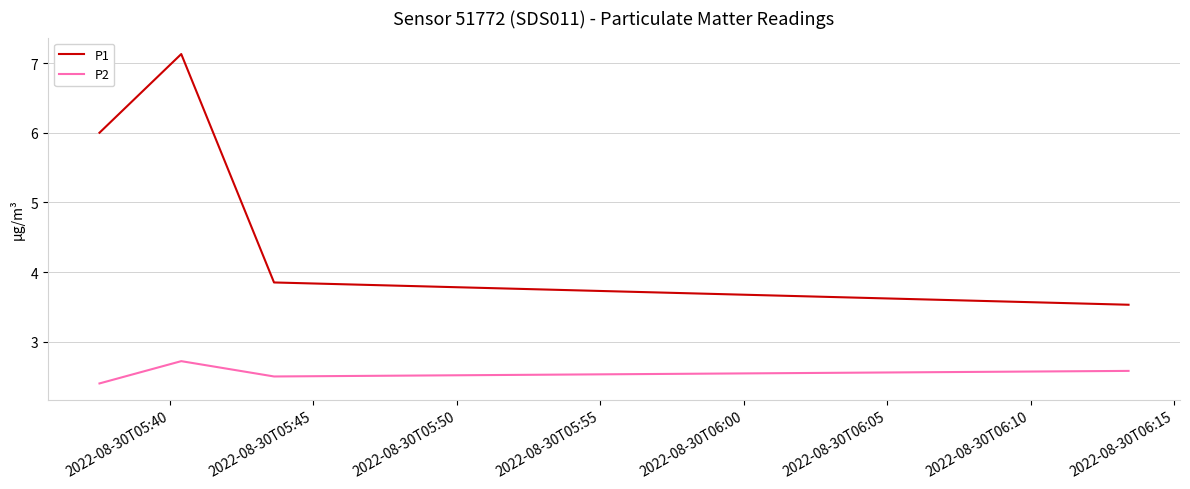

Which series has the largest total across all categories?

P1